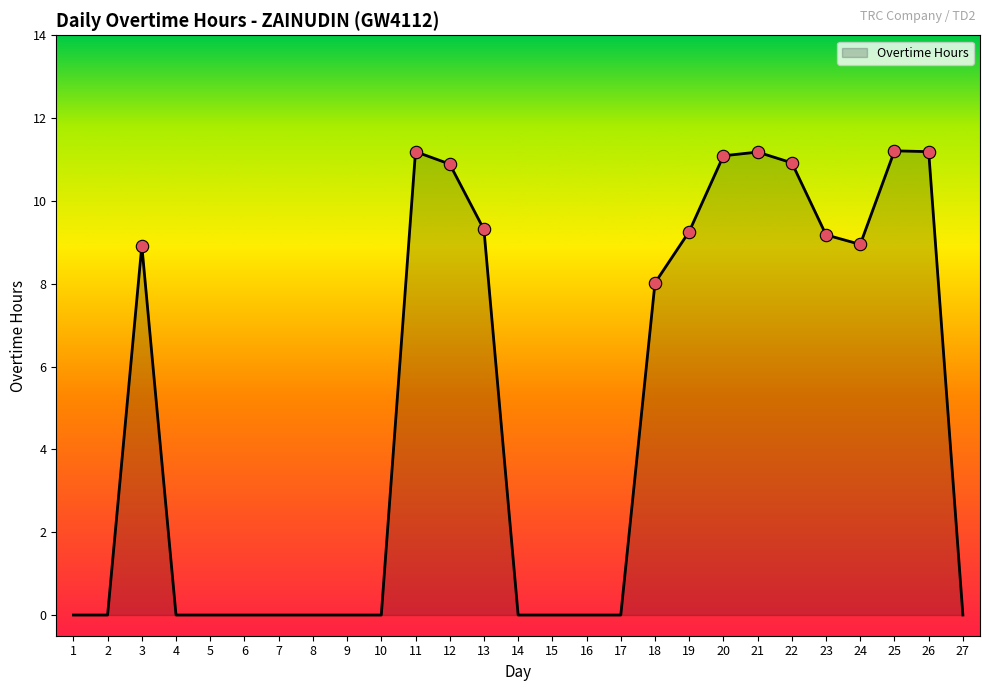

What is the change in value from 10 to 21?

+11.2